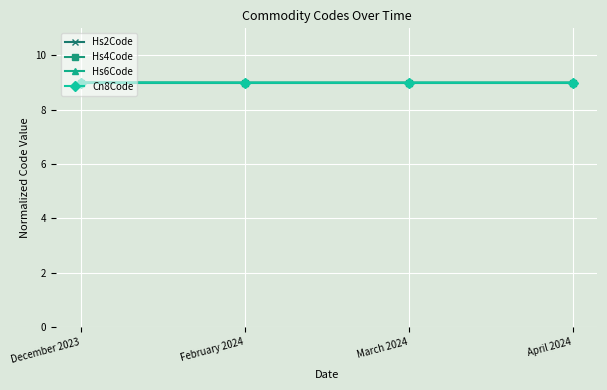

Does the chart have visible grid lines?

Yes